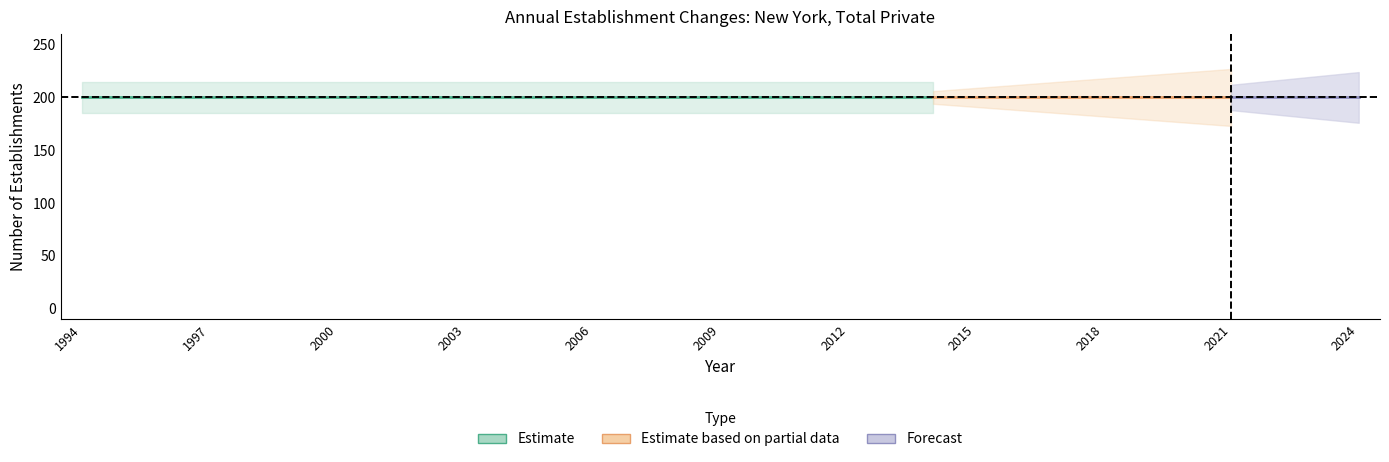

True or false: Gross job losses (Total) and Expanding establishments intersect in this chart.

False